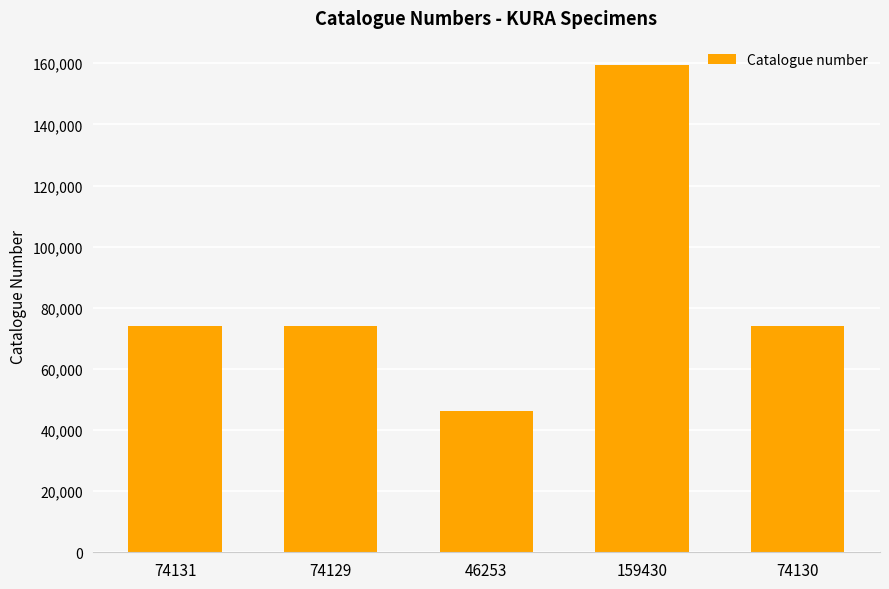

What is the label of the 3rd bar from the right?

46253